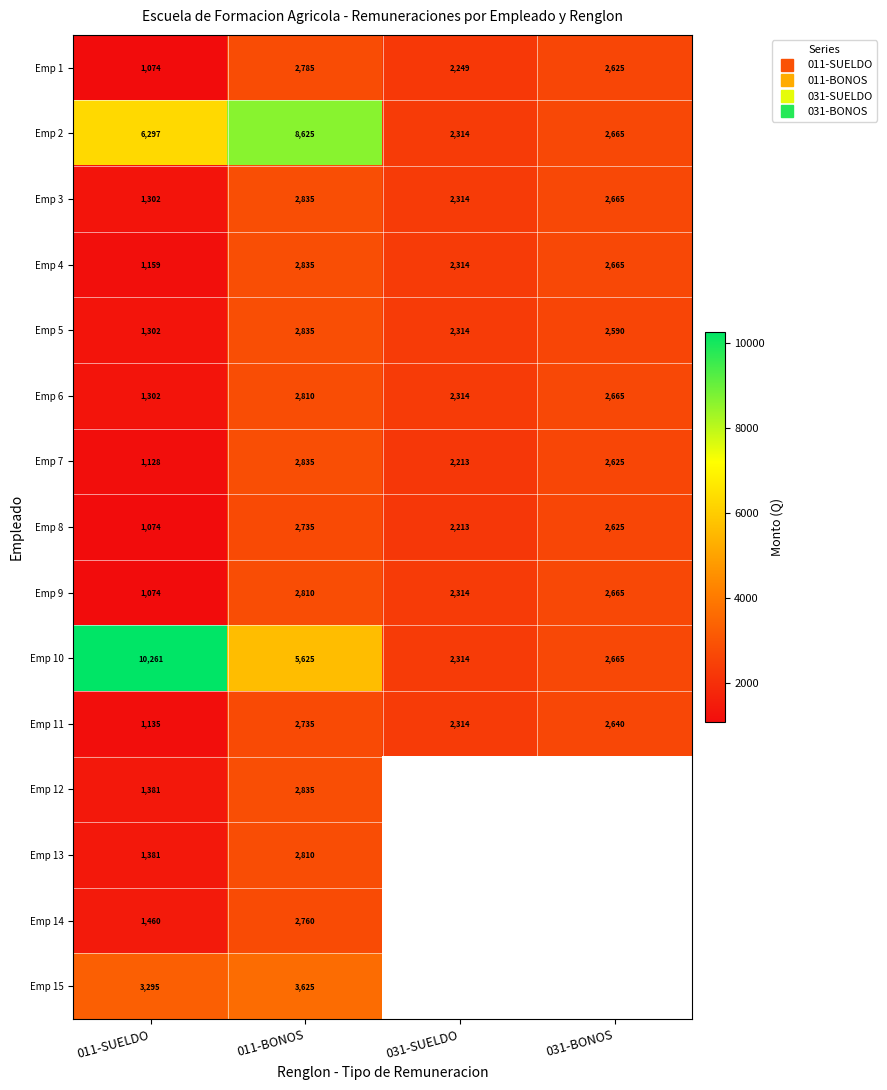

At which label does Emp 7 first exceed 2625?

011-BONOS